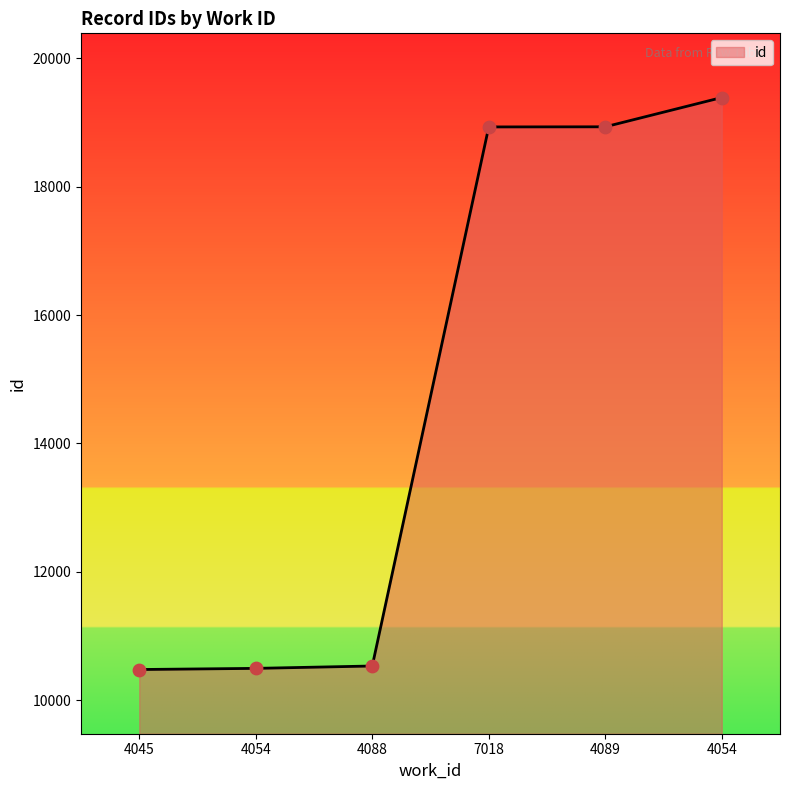

Is this an area chart (filled region under the line)?

Yes